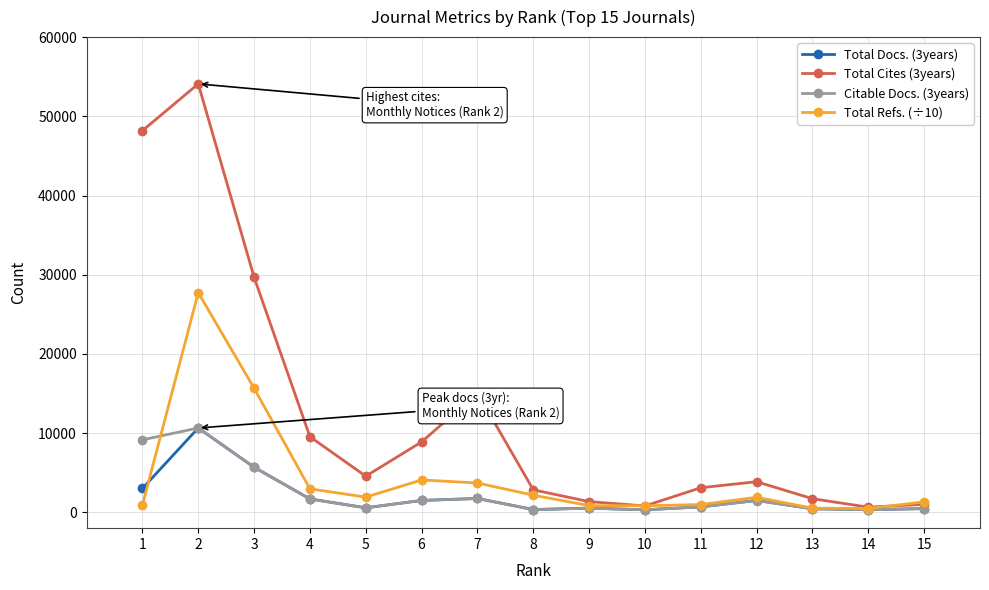

Where is the first local maximum for Citable Docs. (3years)?

2